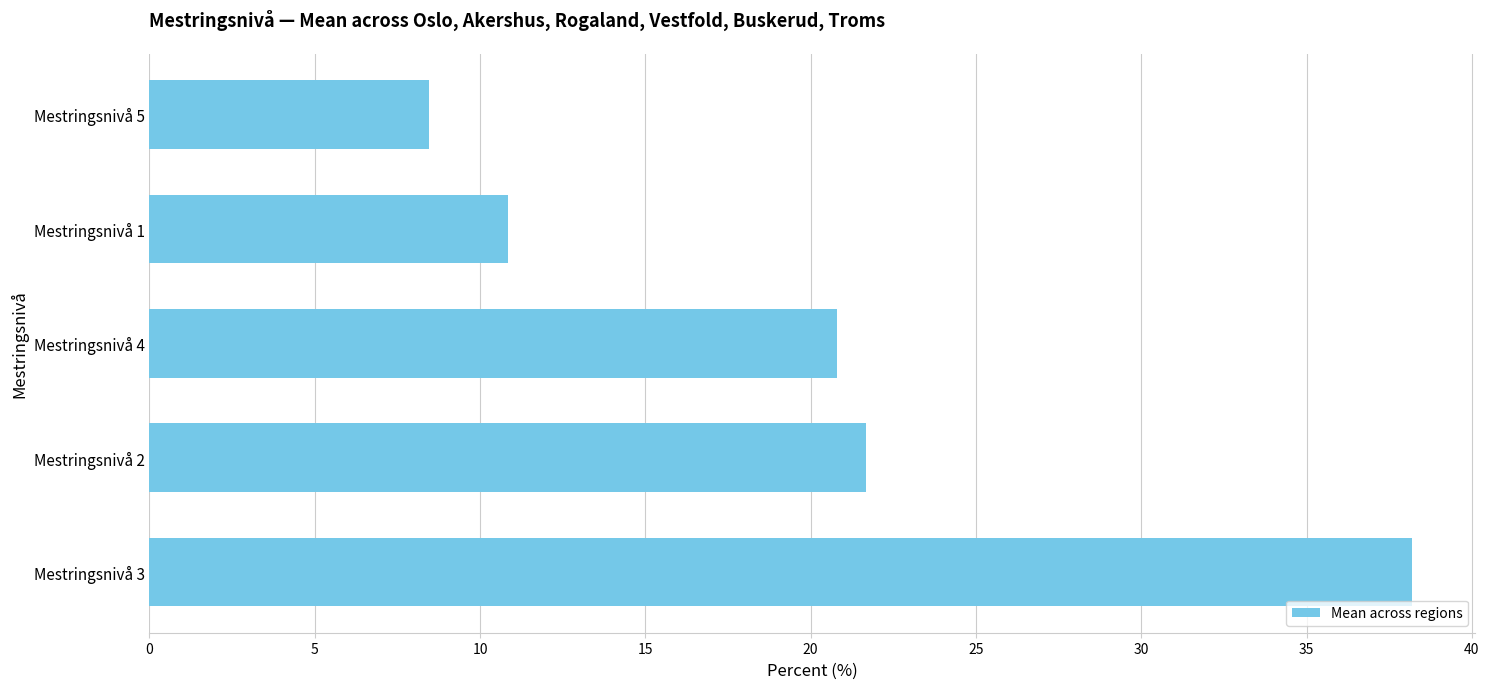

How many bars are there in total?

5